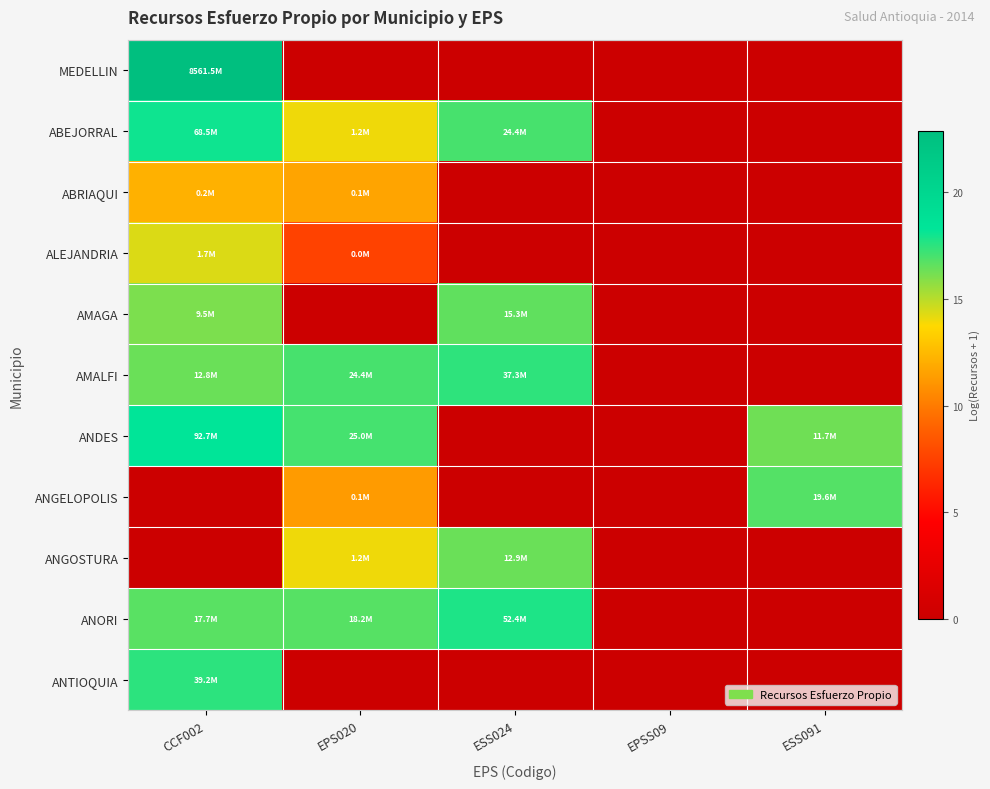

Rank the series at ESS024 from lowest to highest value.

MEDELLIN, ABRIAQUI, ALEJANDRIA, ANDES, ANGELOPOLIS, ANTIOQUIA, ANGOSTURA, AMAGA, ABEJORRAL, AMALFI, ANORI